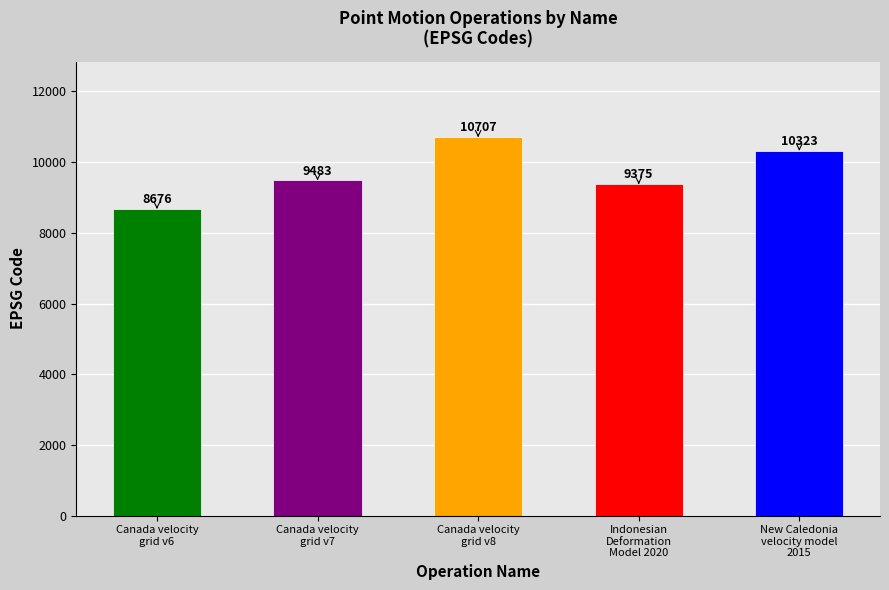

True or false: the data shows 10707 at Canada velocity
grid v8.

True